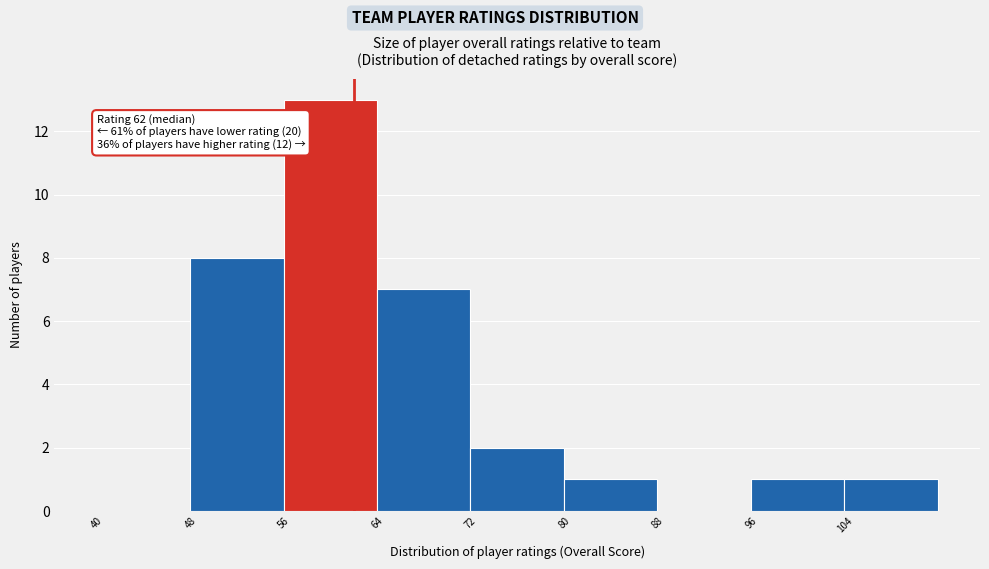

Which range on the x-axis has the tallest bar?

56 to 64